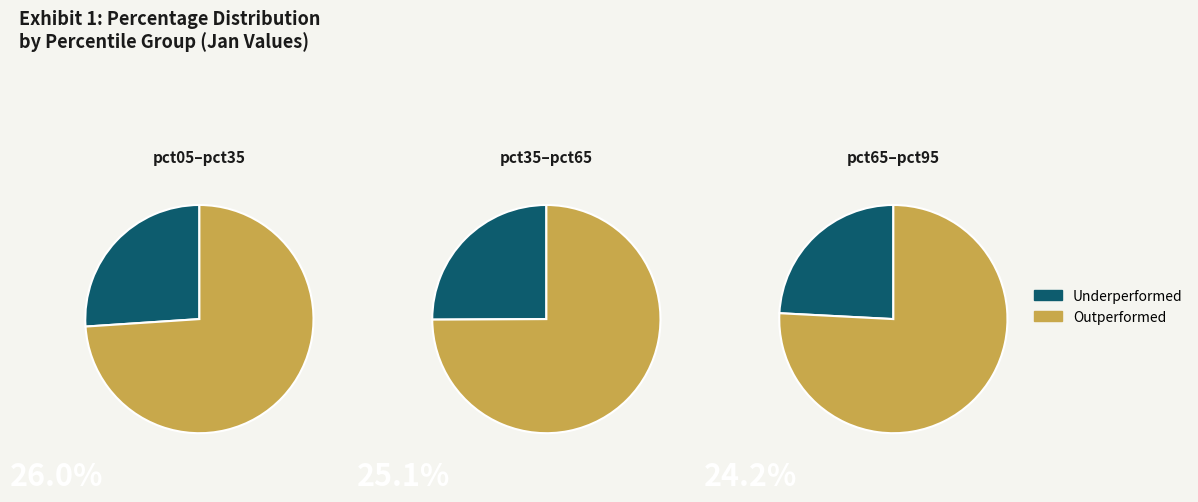

Is it true that pct05 is 6% of the pie?

False